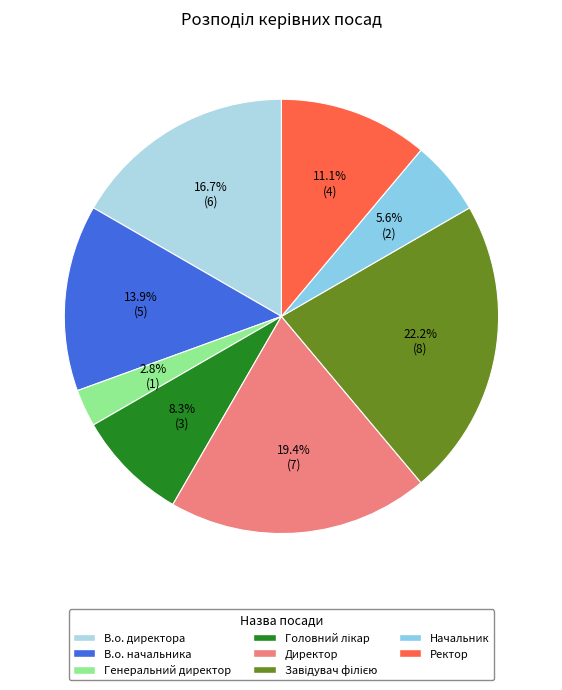

What is the ratio of the value at Генеральний директор to the value at В.о. директора?

0.2